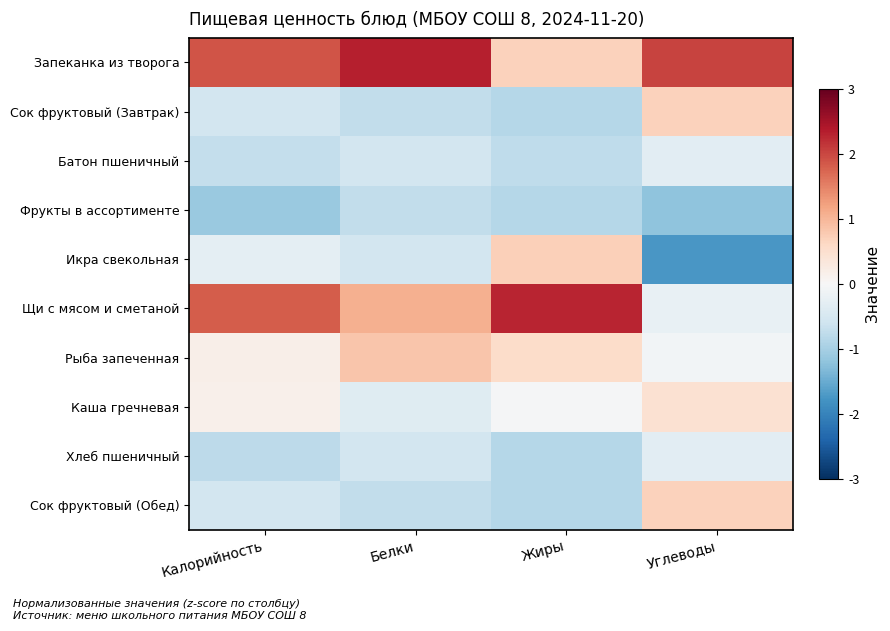

Count the number of data series in this chart.

10